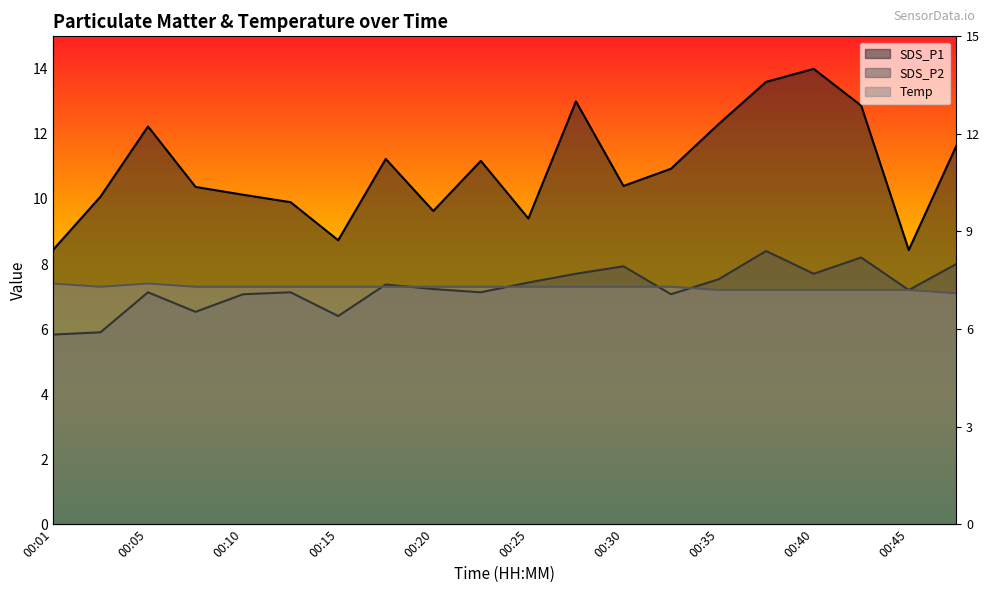

What is the difference between the maximum and minimum values in the Temp series?

0.3